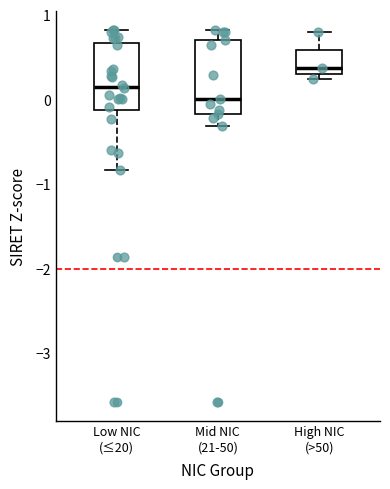

Which box has the highest median line?

High NIC (>50)